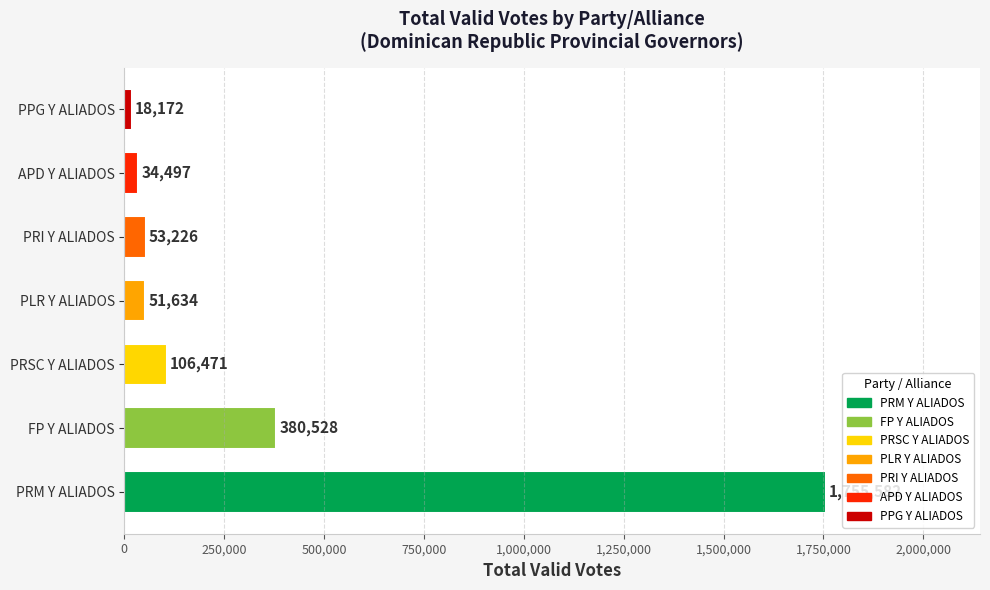

Is it true that the value at PRM Y ALIADOS is 1755582?

True